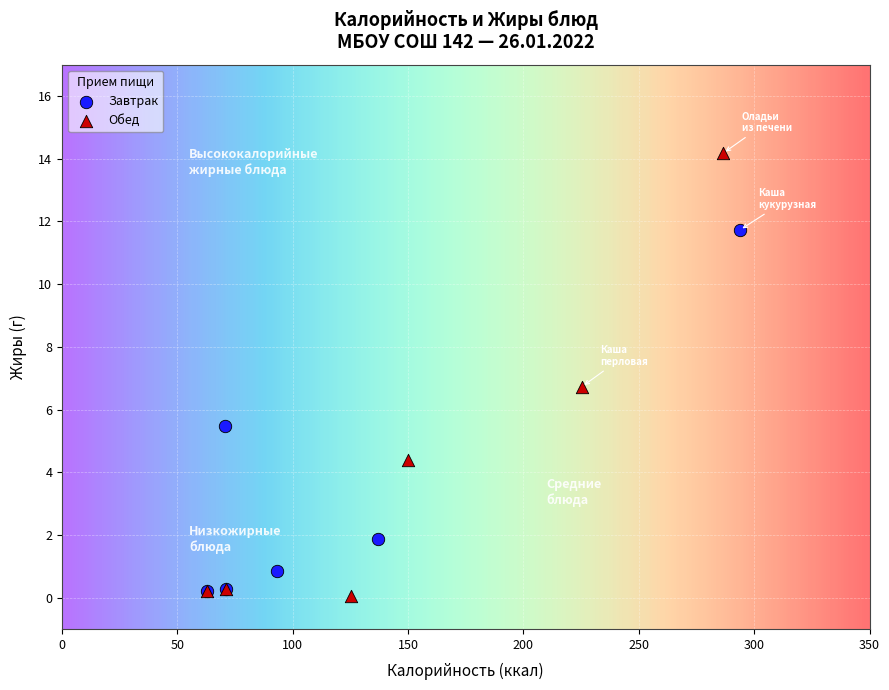

Which series has the largest Y range (max minus min)?

Обед